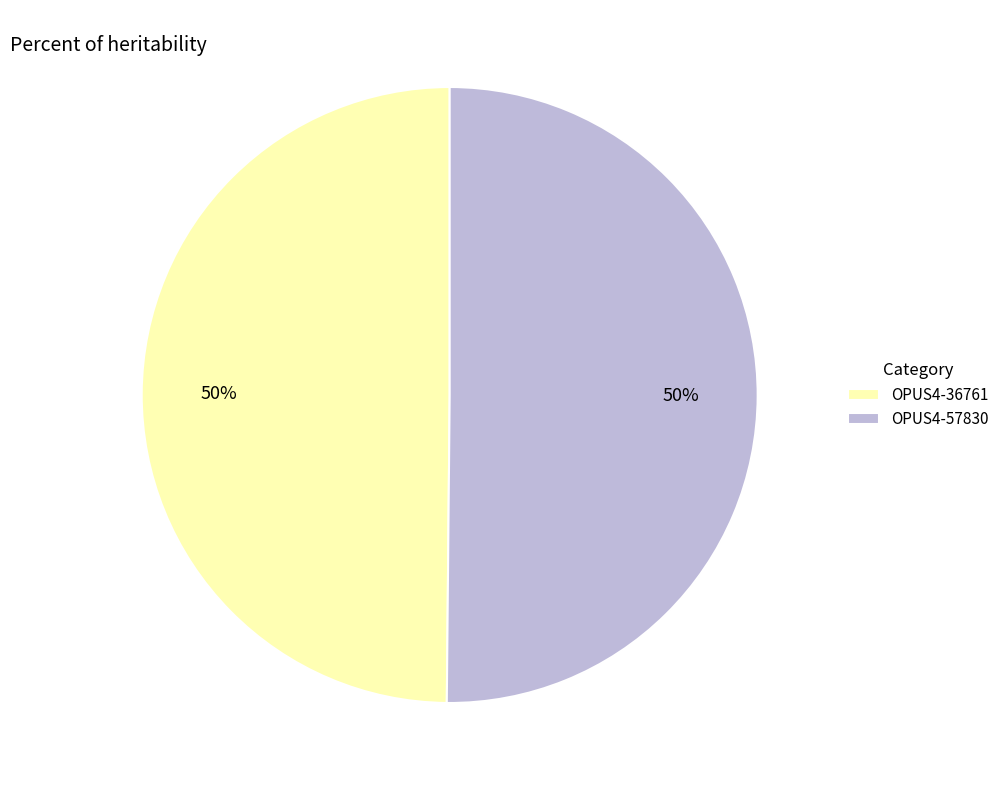

Combined, do OPUS4-57830 and OPUS4-36761 account for over 50%?

Yes